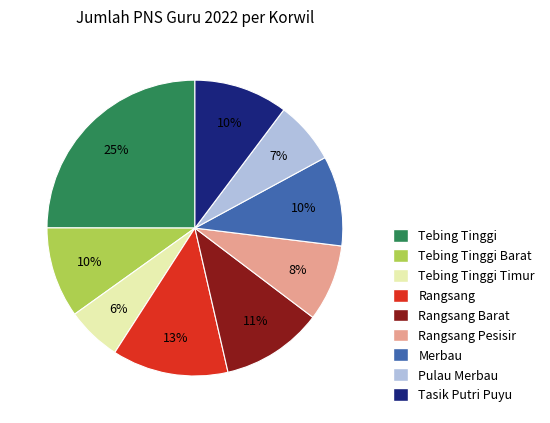

Combined, do Tebing Tinggi Timur and Pulau Merbau account for over 50%?

No